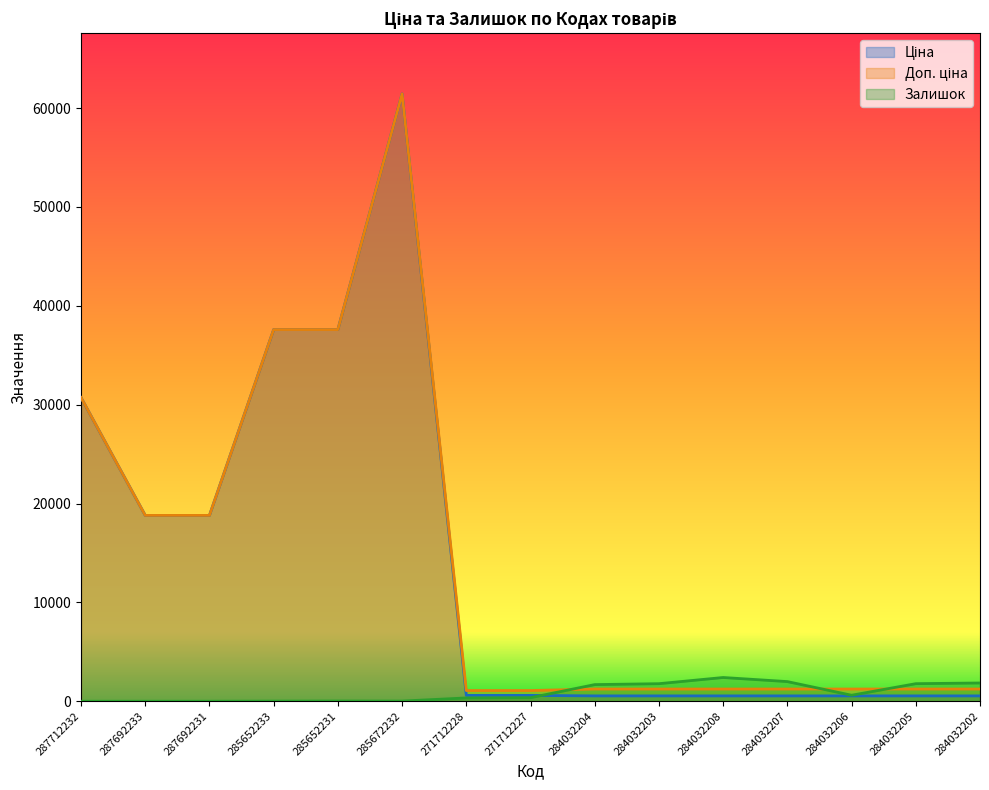

How many lines are shown in the chart?

3